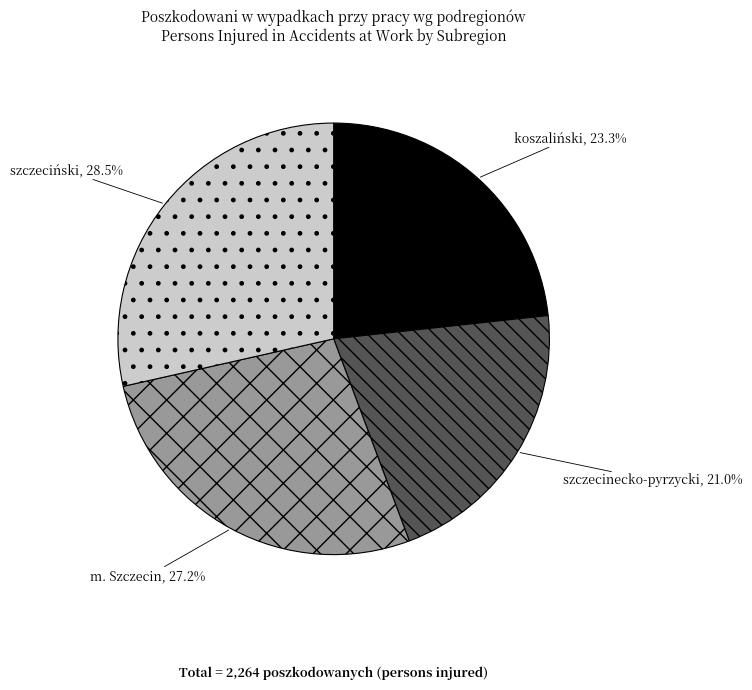

Is there a majority slice in this chart?

No